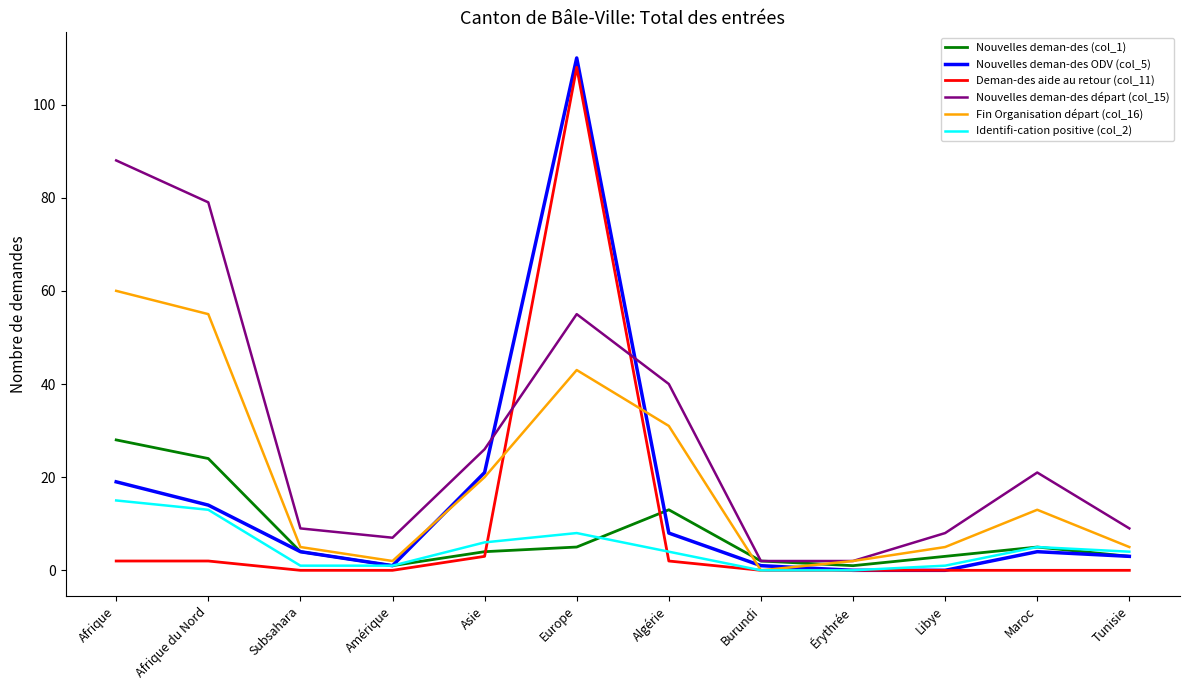

Is the value of Nouvelles deman-des départ (col_15) at Maroc greater than the value of Deman-des aide au retour (col_11) at Asie?

Yes